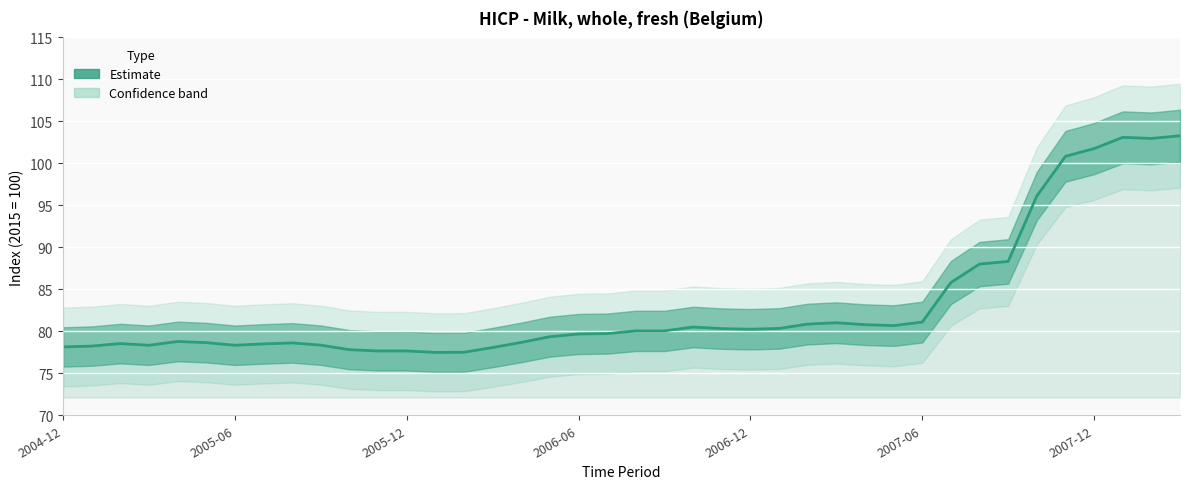

True or false: there are more than 0 points higher than both neighbors.

True